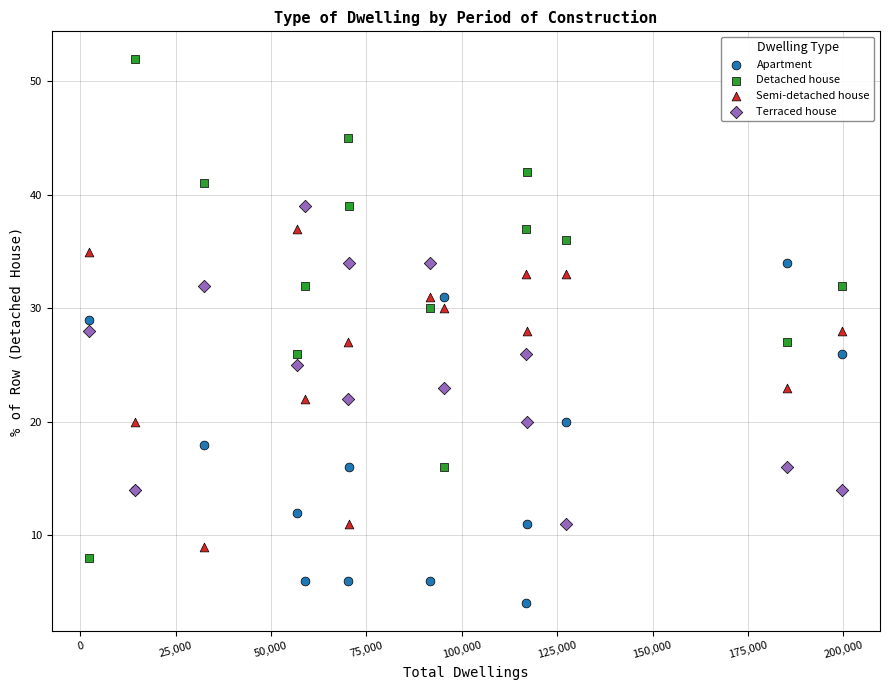

Which series contains the lowest Y value?

Apartment